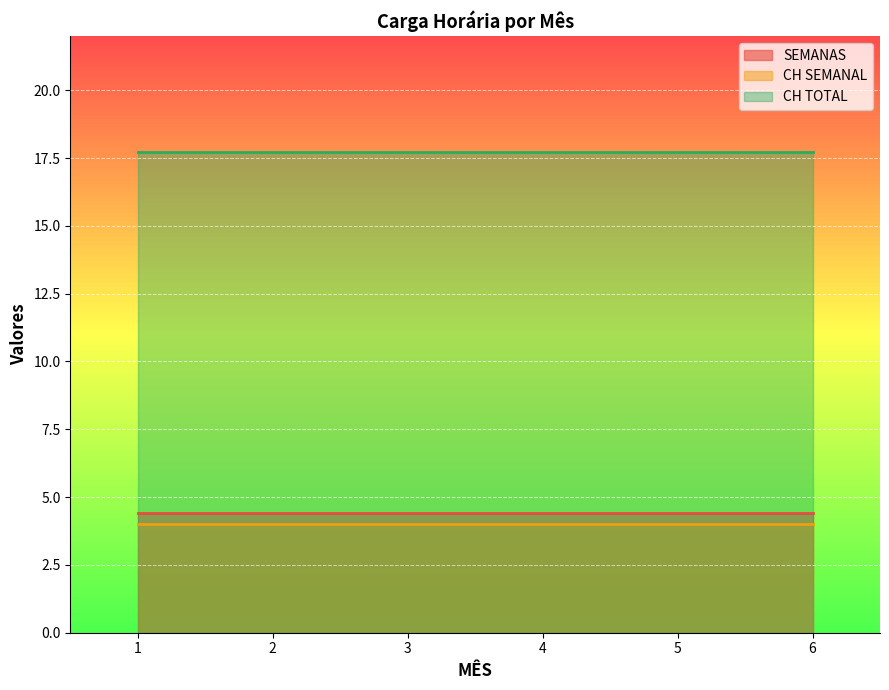

True or false: CH TOTAL has a value of 17.7 at 6.

True